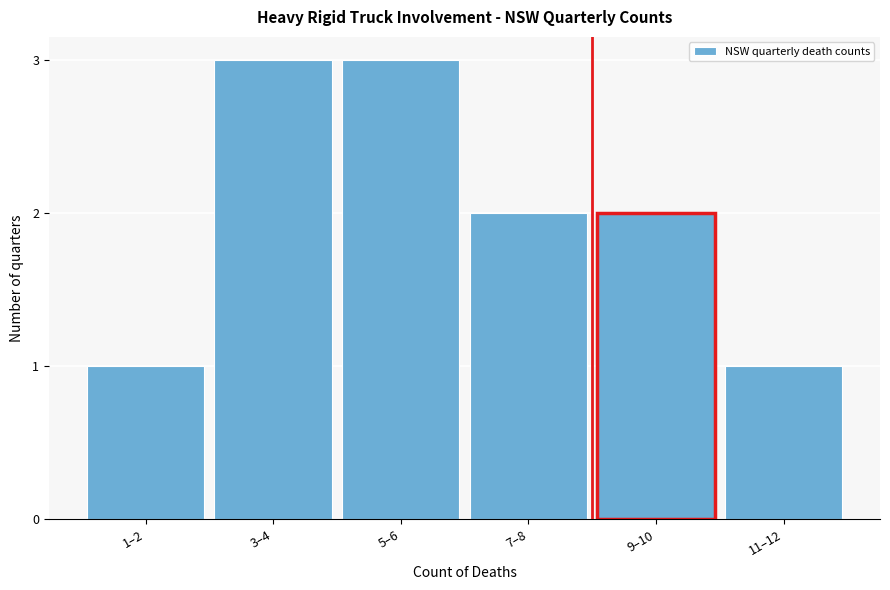

Reading right to left, what are all the values shown in this chart?

11–12=1	9–10=2	7–8=2	5–6=3	3–4=3	1–2=1